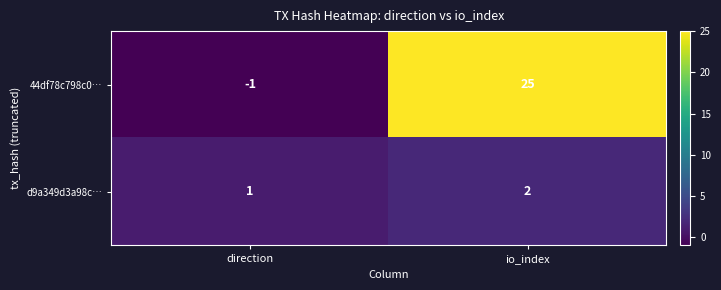

What is the smallest value displayed?

-1